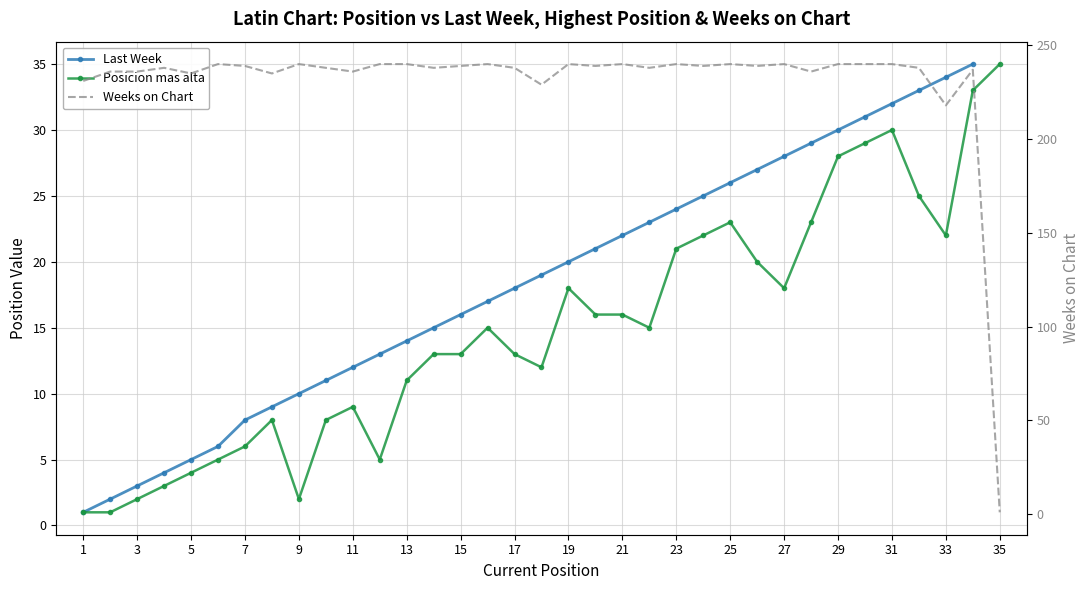

Which series has the largest total across all categories?

Weeks on Chart